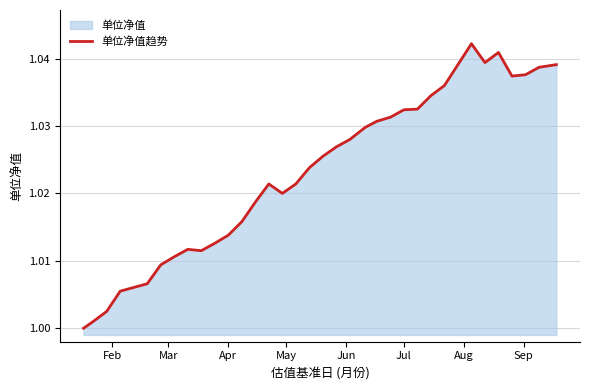

How many lines are shown in the chart?

1